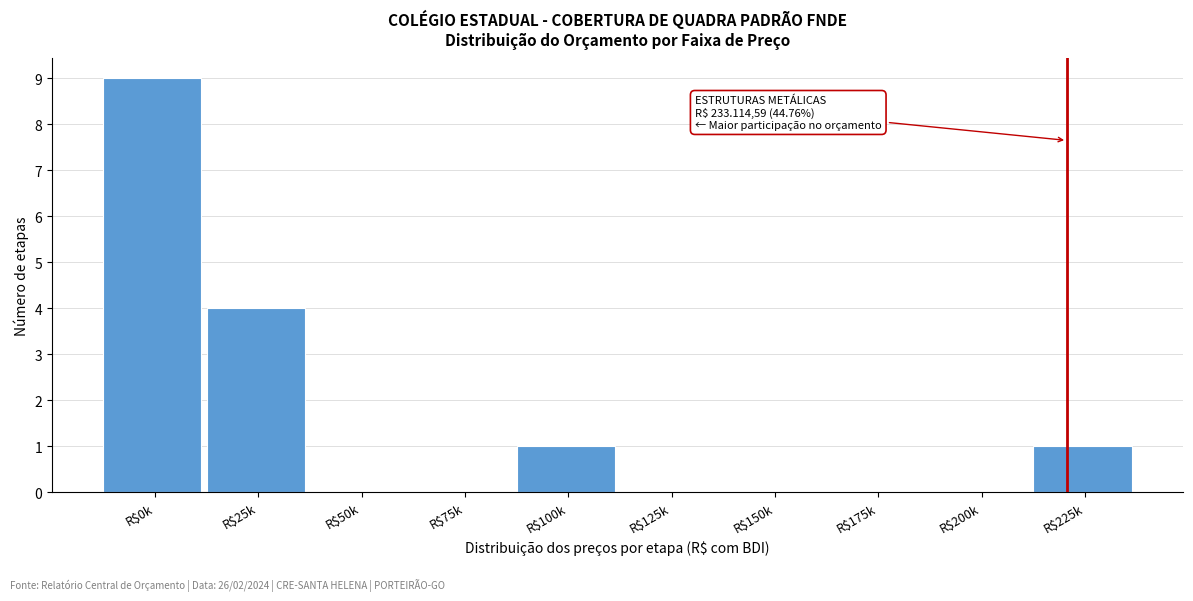

At which category does the chart reach its peak across all series?

R$0k